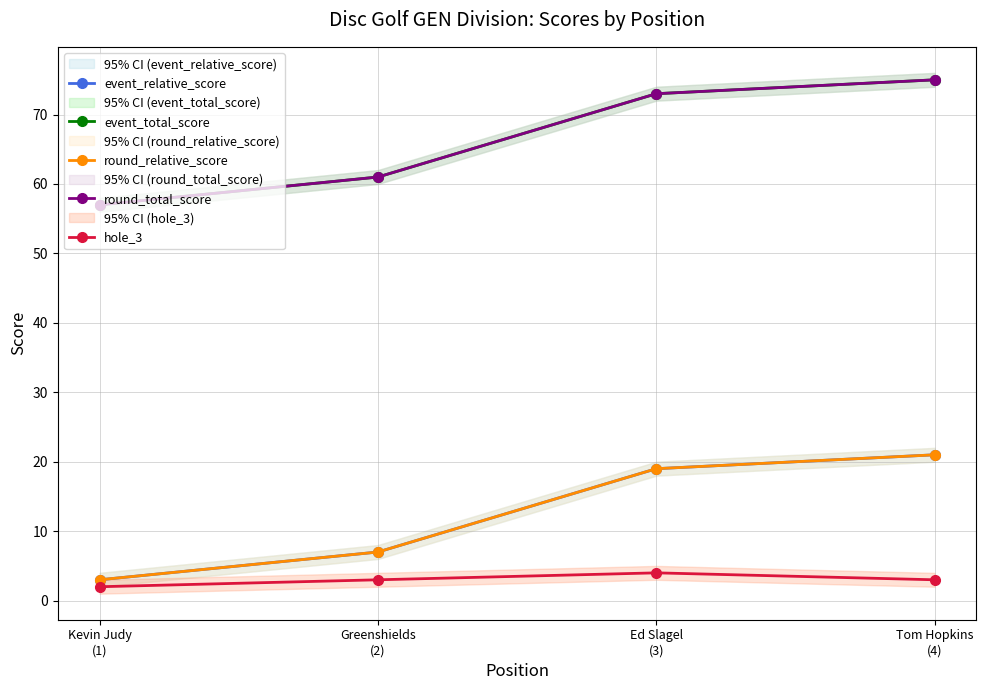

At which category is the sum across all series the highest?

Tom Hopkins
(4)